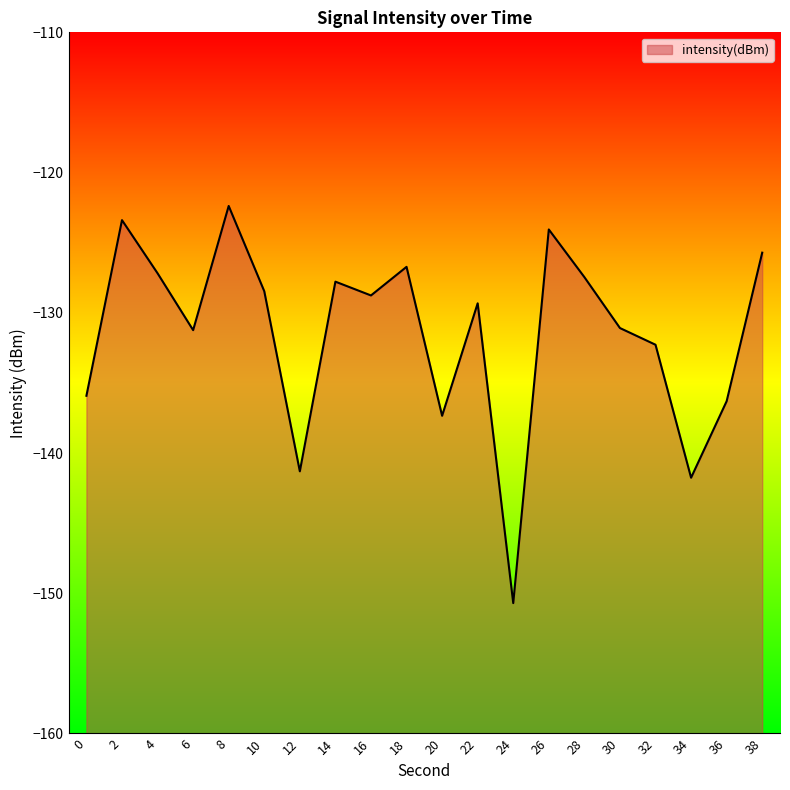

What is the difference between the maximum and minimum values?

28.3